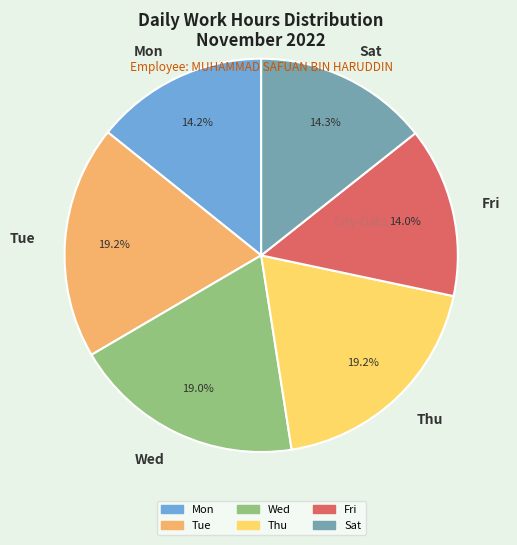

Is there any slice that represents more than half of the pie?

No